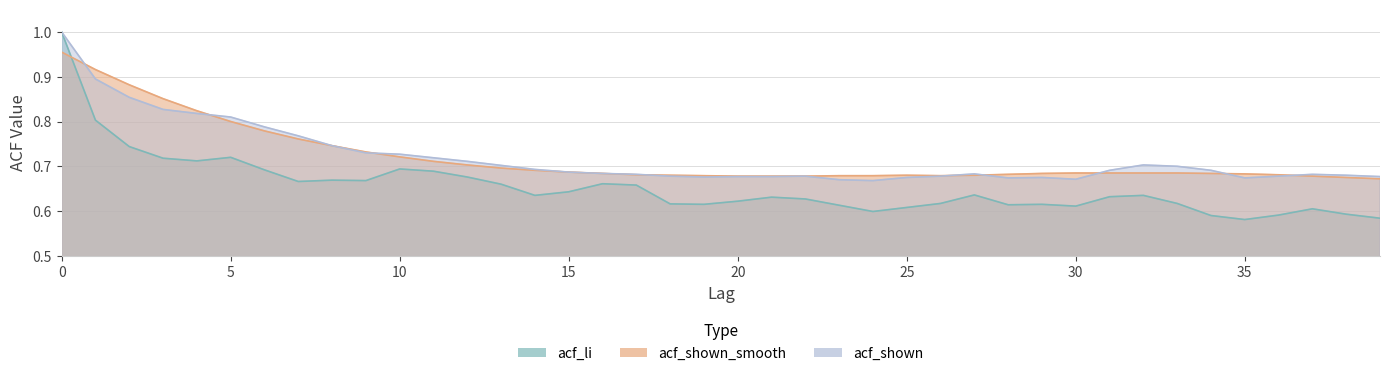

Which series has the largest range (max minus min)?

acf_li